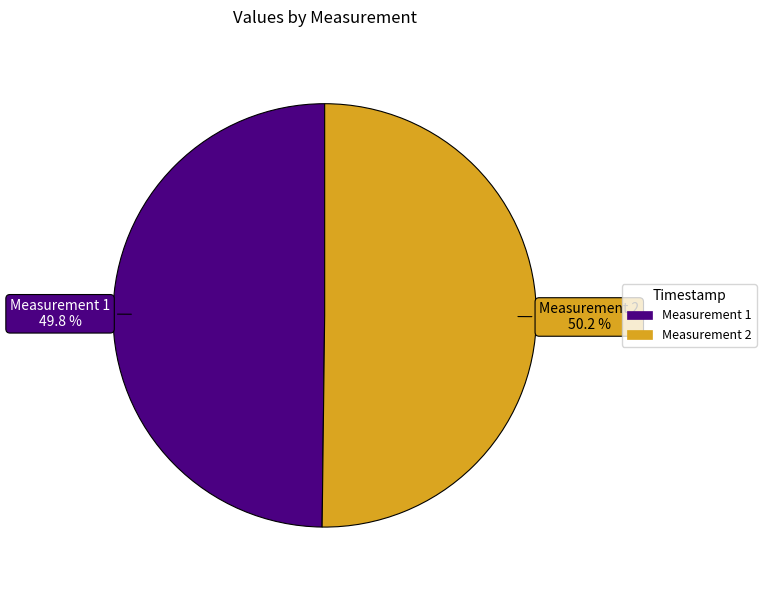

Does any single category account for the majority?

Yes